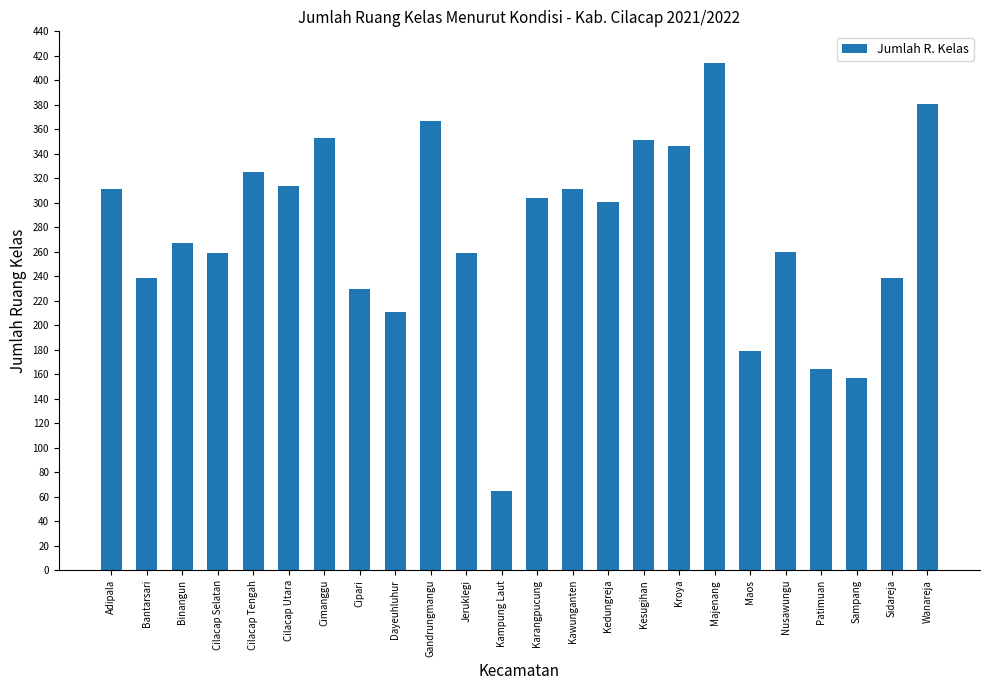

What is the change in value from Kawunganten to Wanareja?

+70